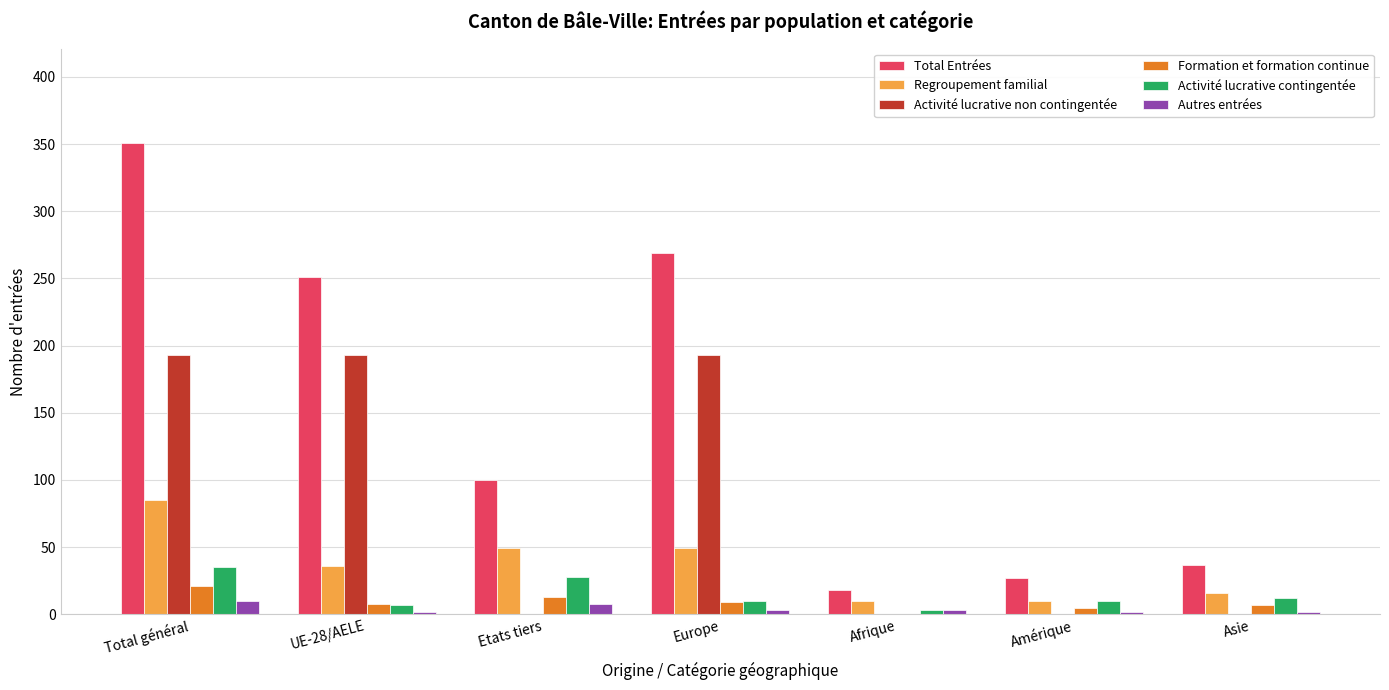

At which category is the sum across all series the highest?

Total général